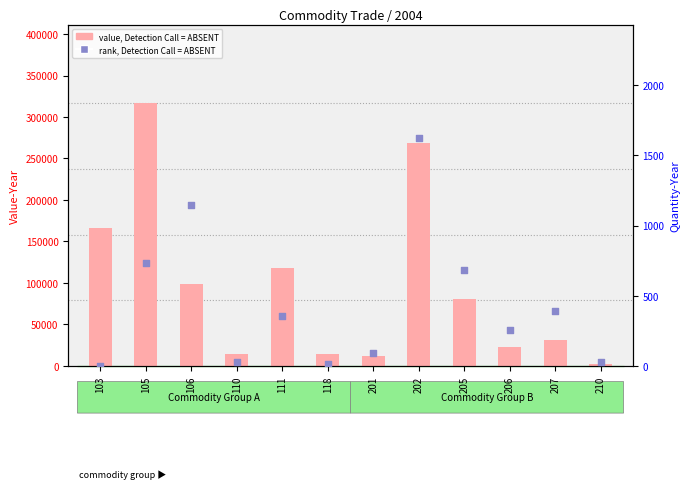

Is the value of rank, Detection Call = ABSENT at 103 greater than the value of value, Detection Call = ABSENT at 201?

No